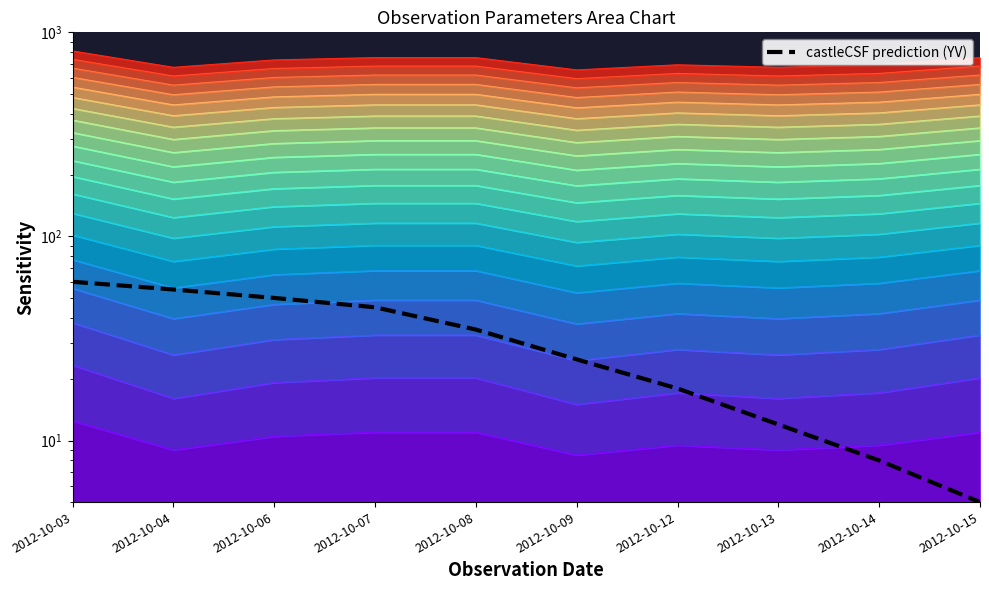

What is the smallest value displayed?

5